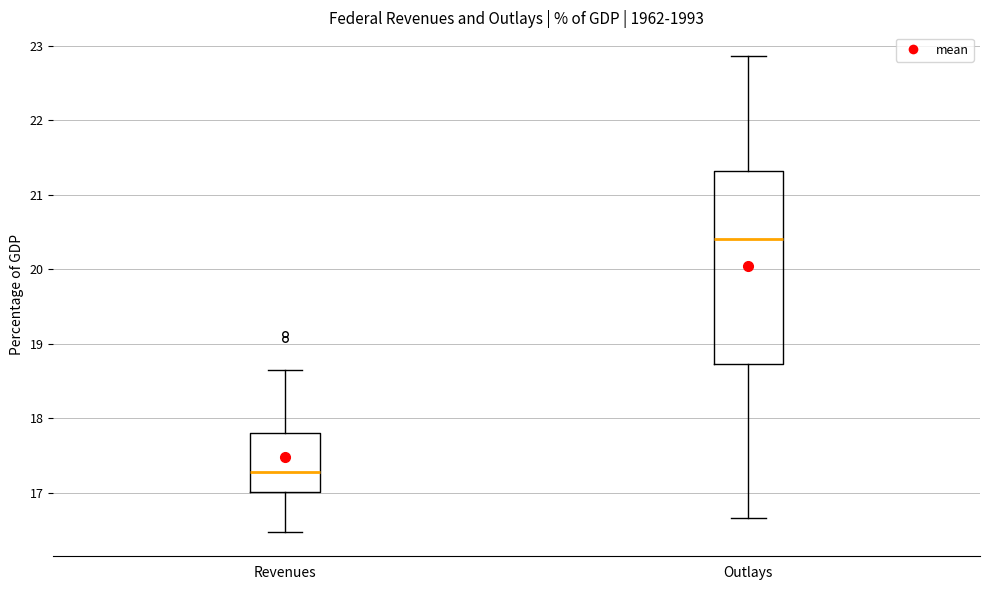

Where does the median line of the box for Outlays sit on the y-axis? The values are not printed on the chart, so give them approximately, as read against the axis.

20.4